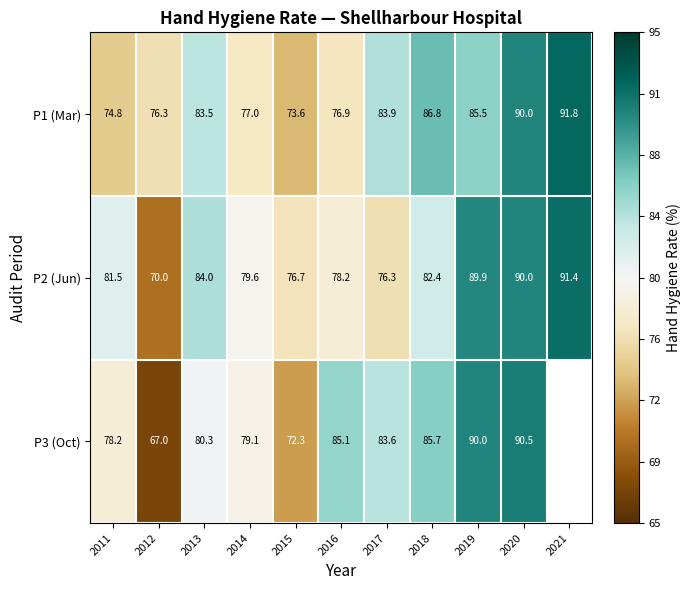

Count the number of categories in the chart.

11